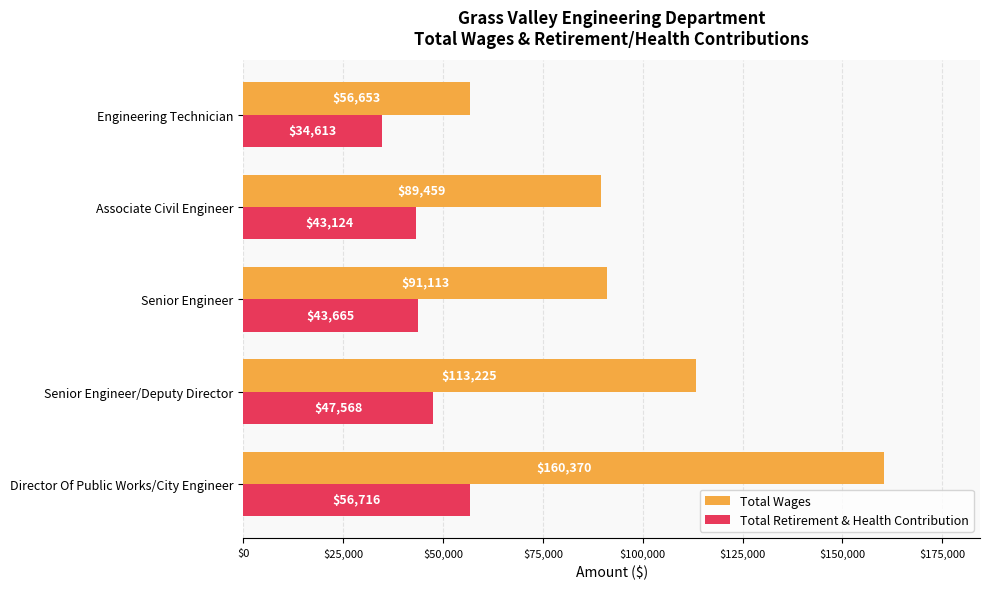

What is the maximum value for Total Retirement & Health Contribution?

56716